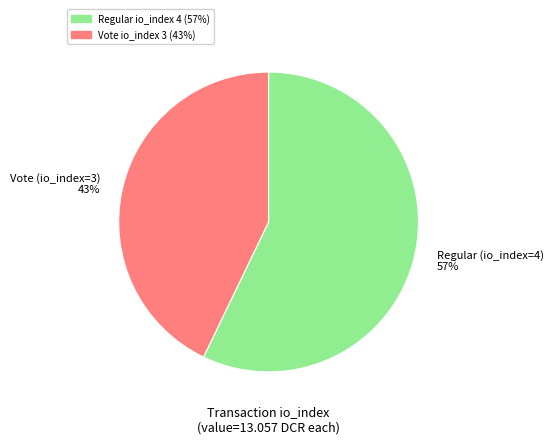

Which has a higher value, Regular (io_index=4) or Vote (io_index=3)?

Regular (io_index=4)